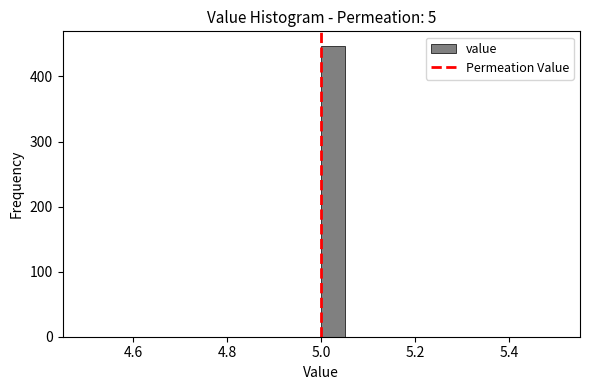

Read against the x-axis, roughly where is the centre of the tallest bar?

5.02